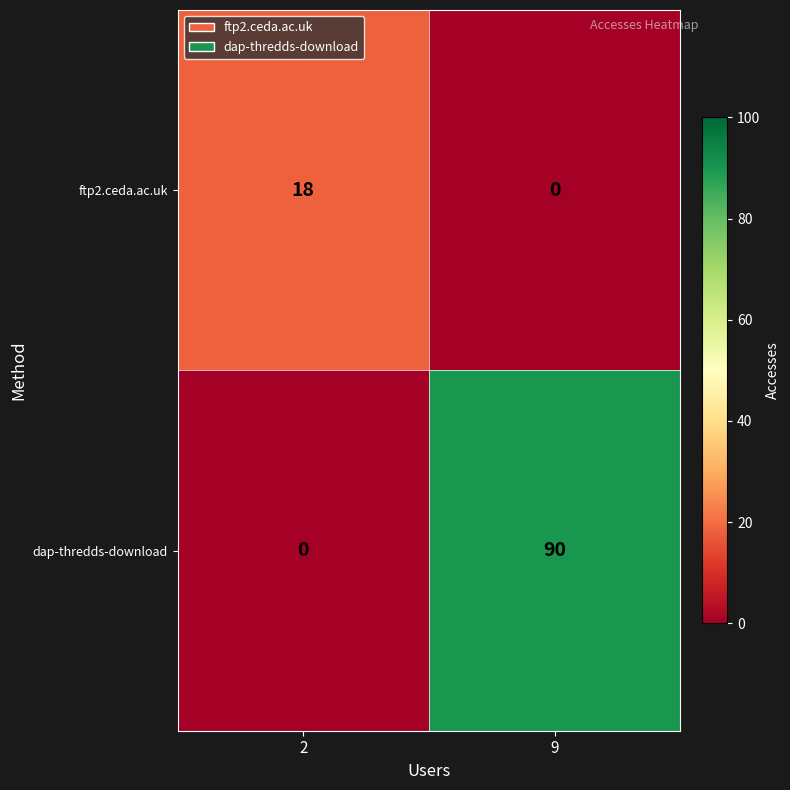

What is the average value of the ftp2.ceda.ac.uk series?

9